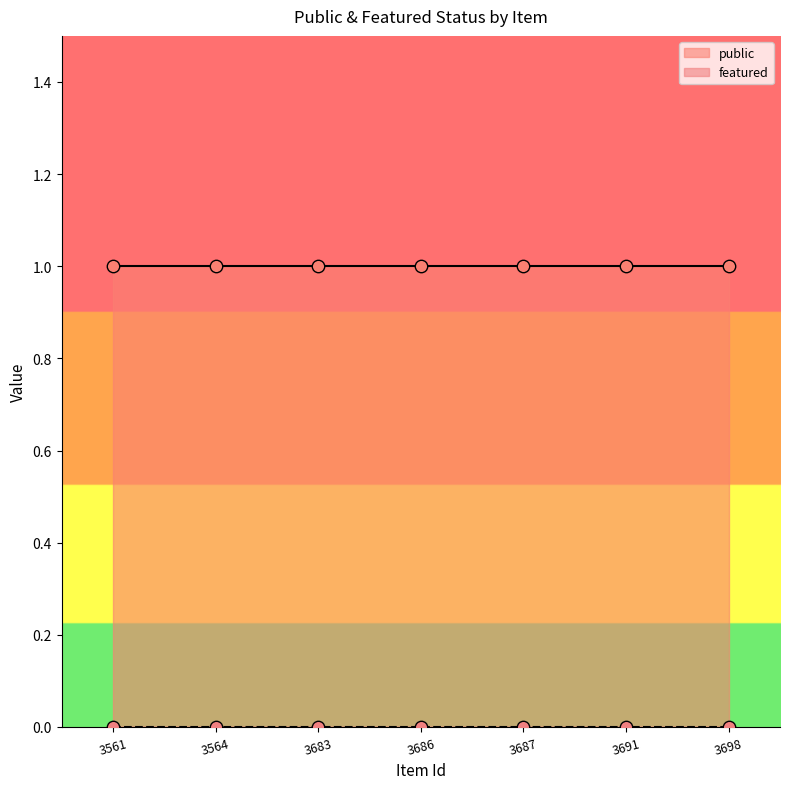

Which series reaches the minimum Y coordinate?

featured